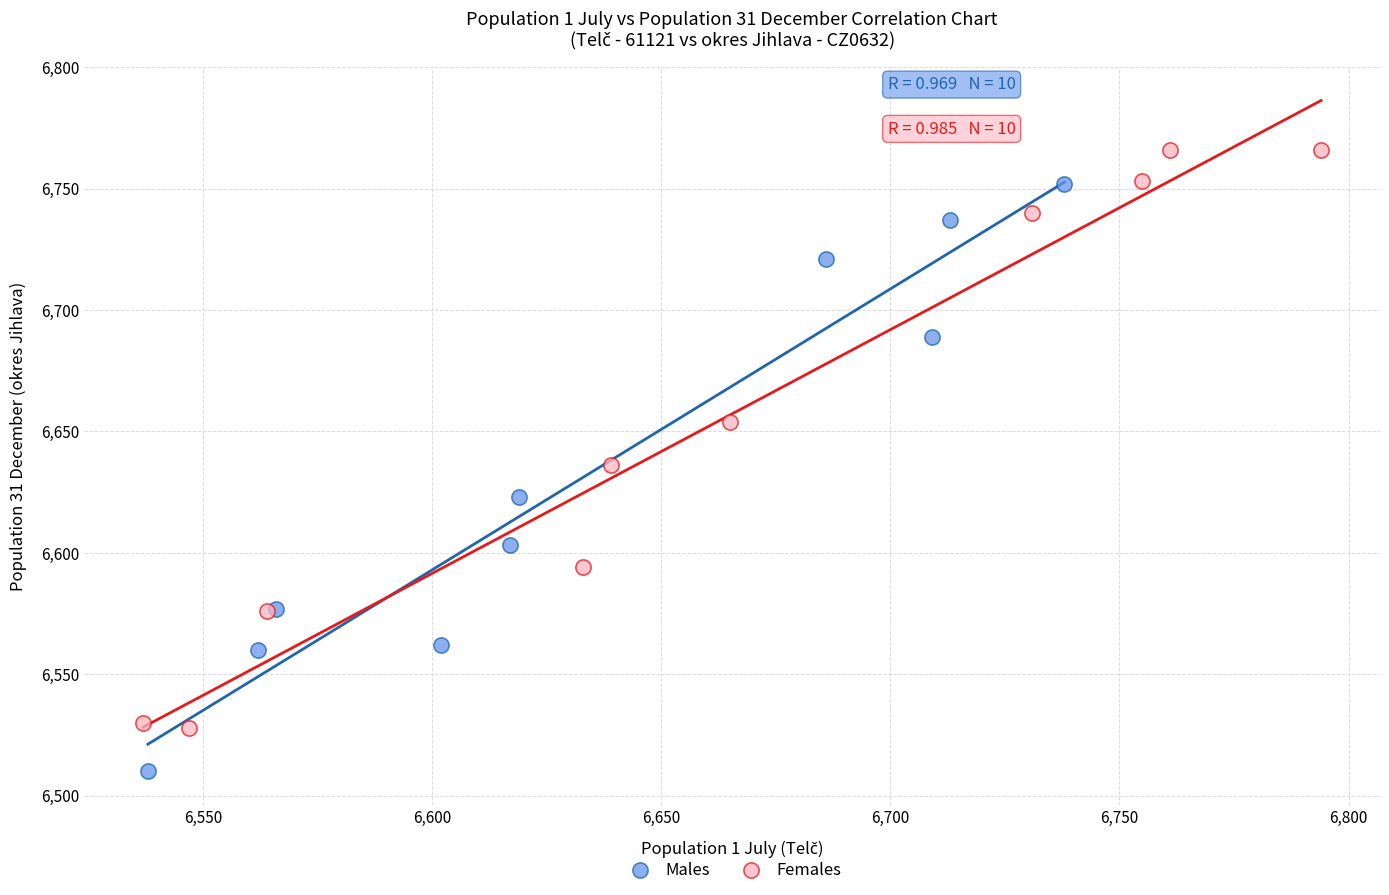

Which series contains the highest Y value?

Females